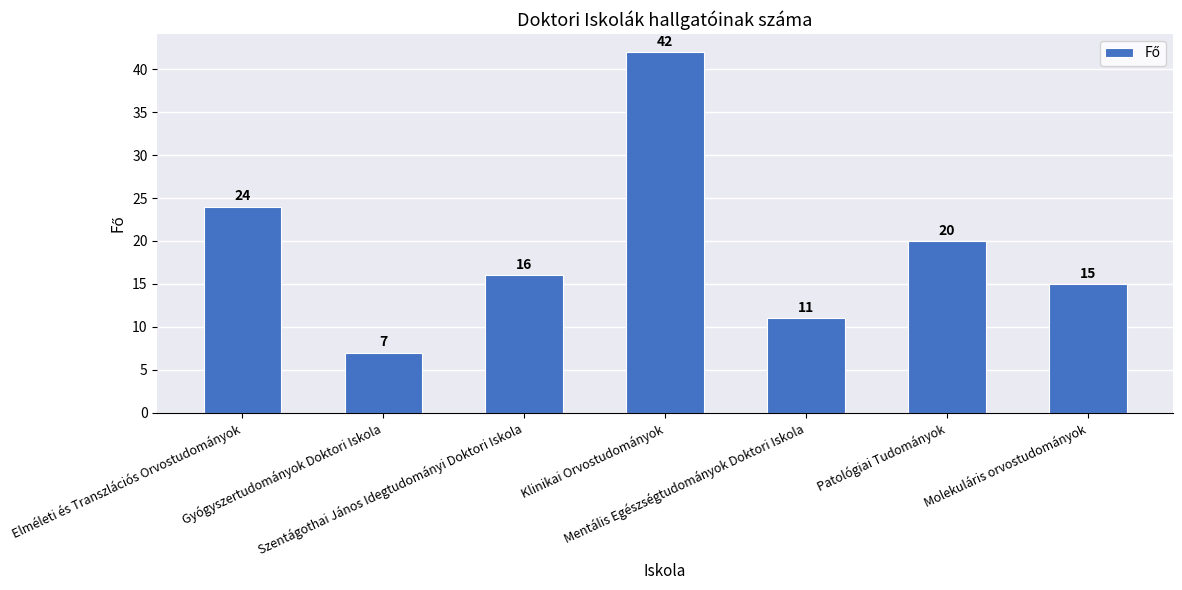

Which has a higher value, Elméleti és Transzlációs Orvostudományok or Mentális Egészségtudományok Doktori Iskola?

Elméleti és Transzlációs Orvostudományok